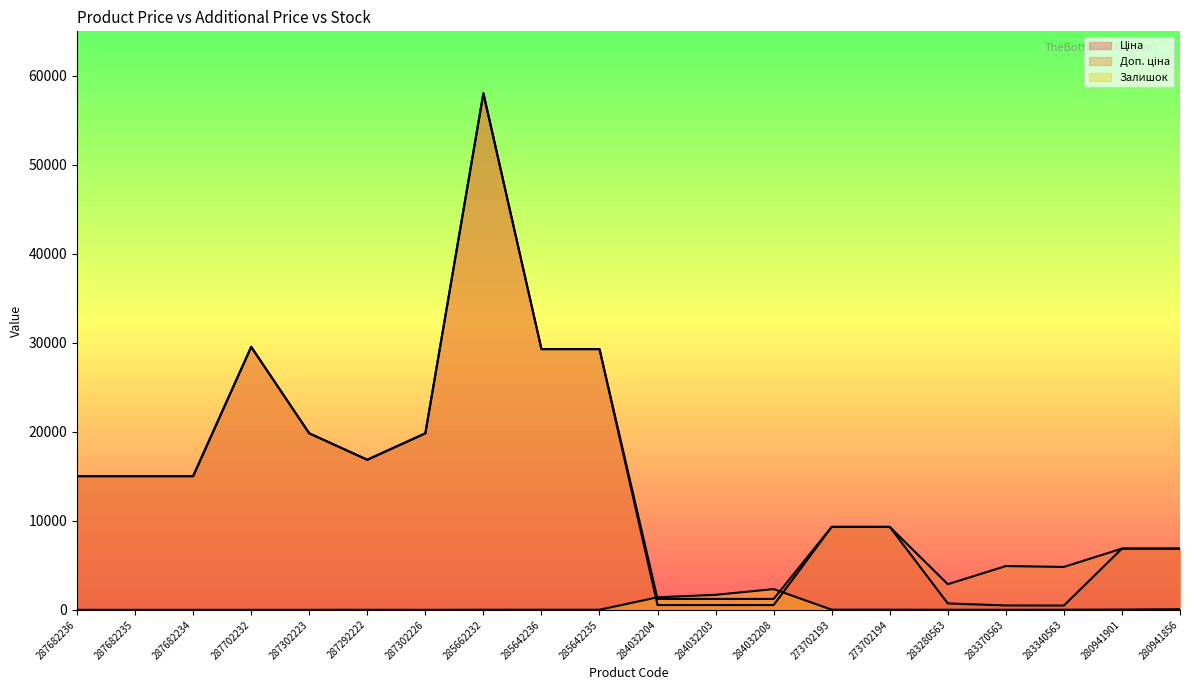

Rank the series by their maximum value, from lowest to highest.

Залишок, Ціна, Доп. ціна